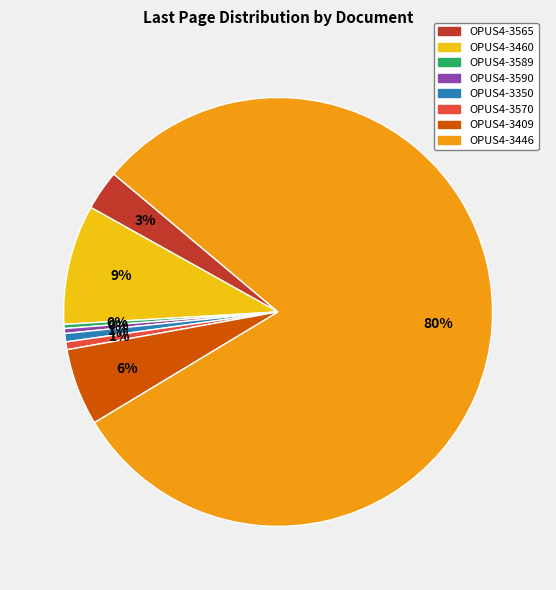

To the nearest percent, what is the difference between the largest and smallest slice percentages?

80%